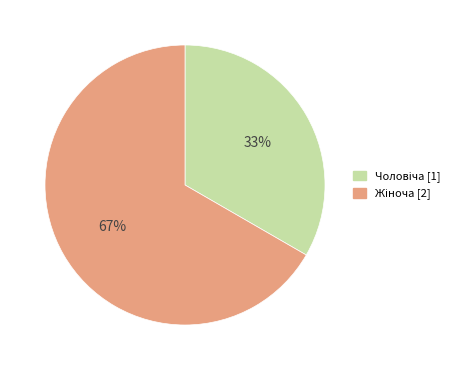

Does any single category account for the majority?

Yes